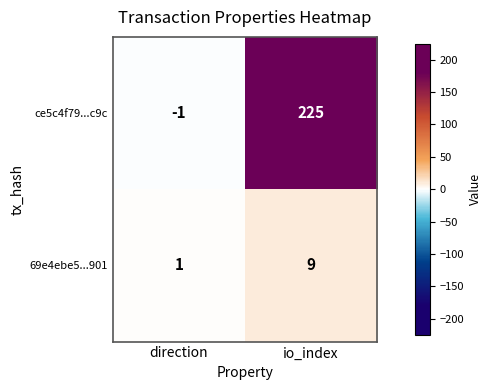

At how many categories does at least one series exceed 91?

1